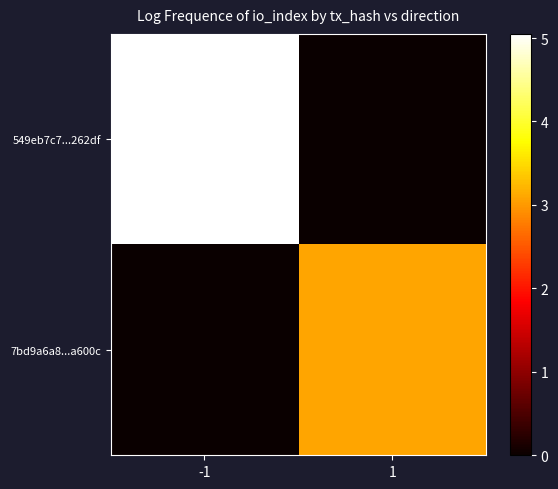

Which series has the largest total across all categories?

549eb7c7...262df